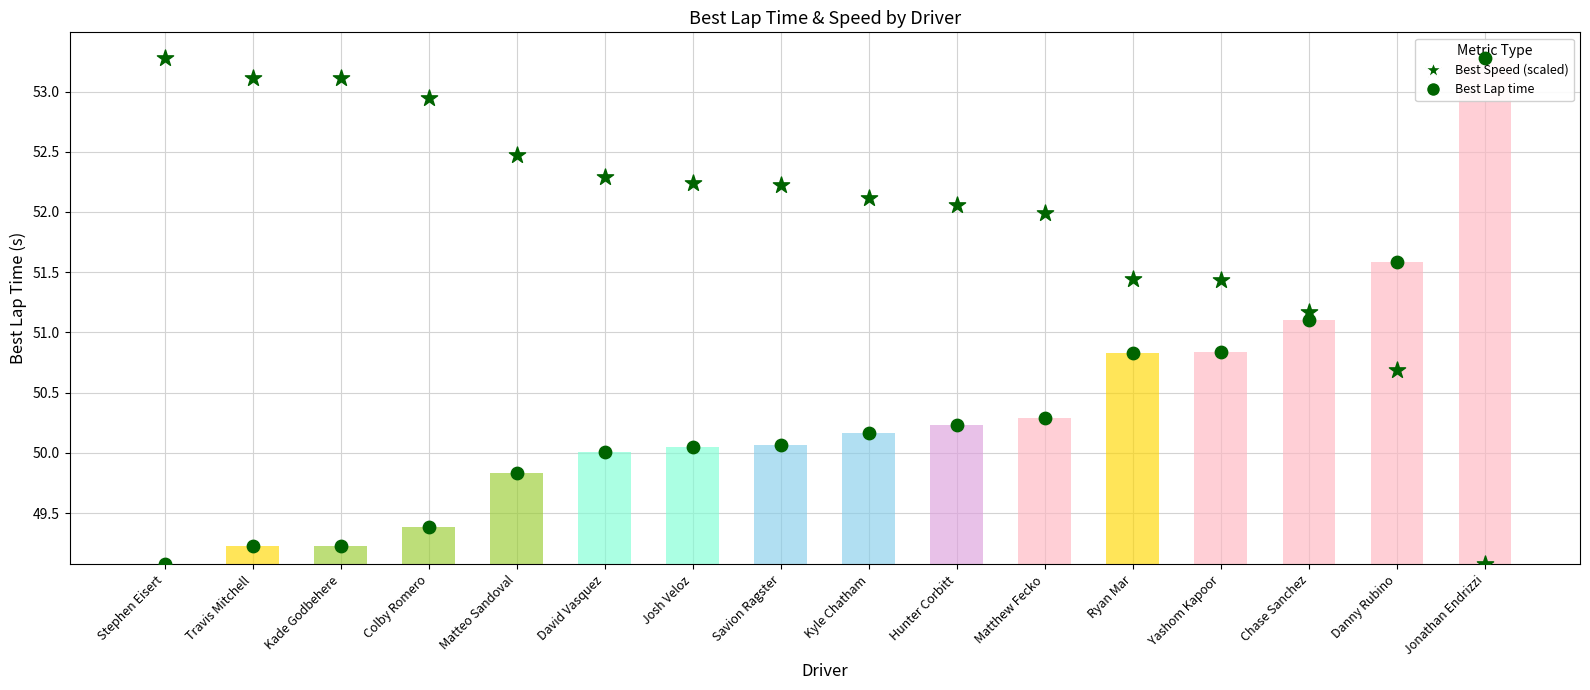

Which series contains the highest Y value?

Best Speed (scaled)